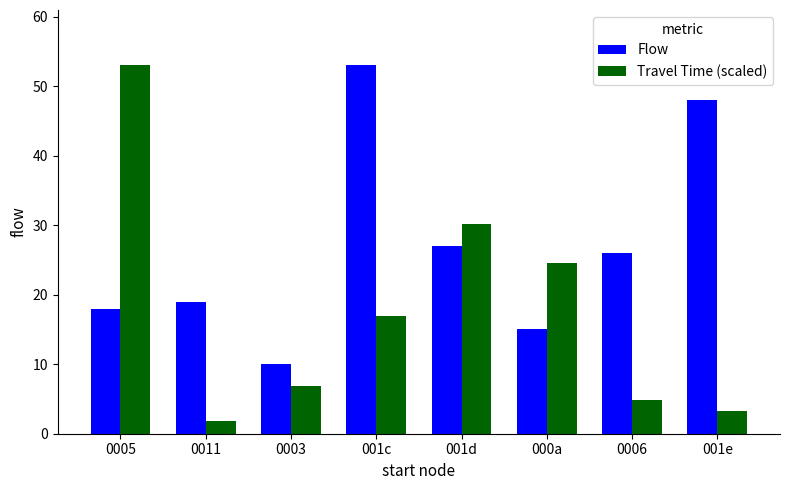

What is the minimum value for Travel Time (scaled)?

1.9